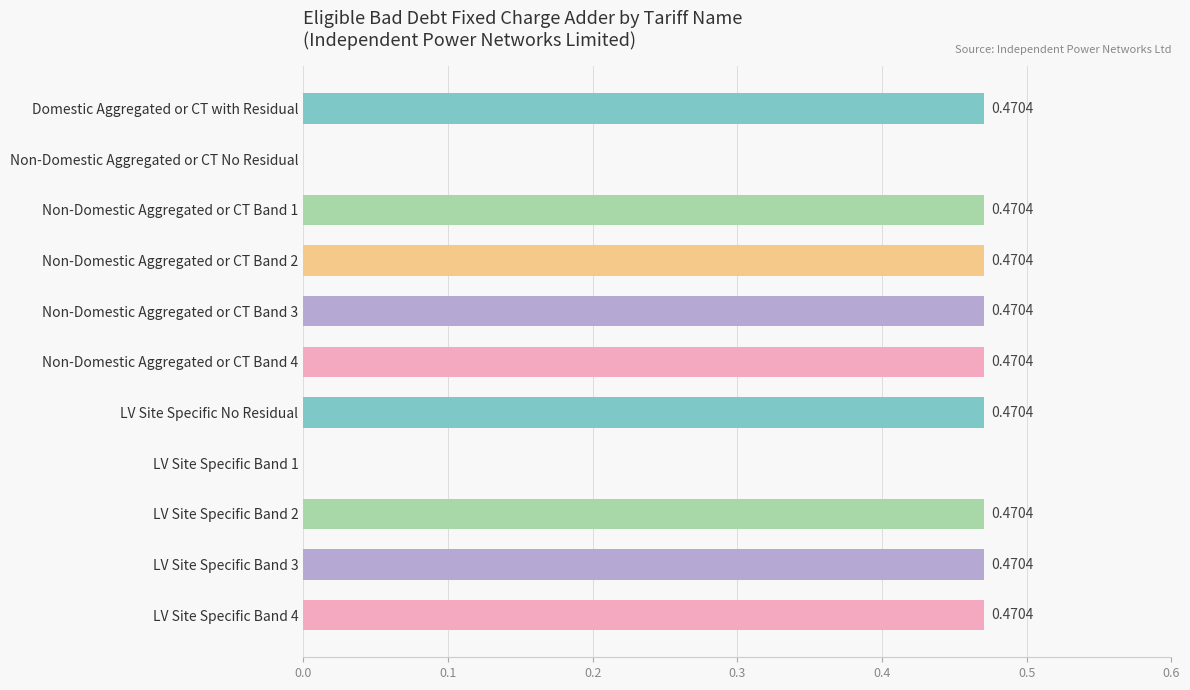

What is the change in value from Non-Domestic Aggregated or CT No Residual to LV Site Specific Band 2?

+0.5